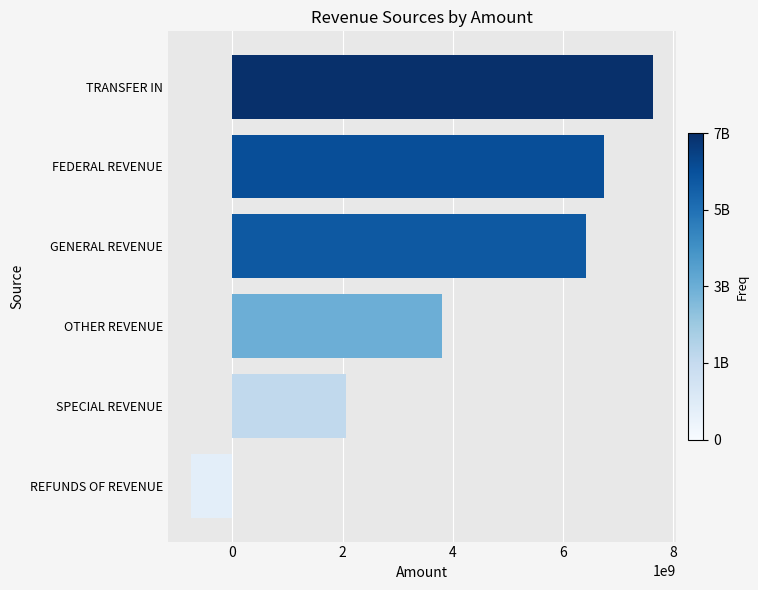

What value does the data have at GENERAL REVENUE?

6415577504.6